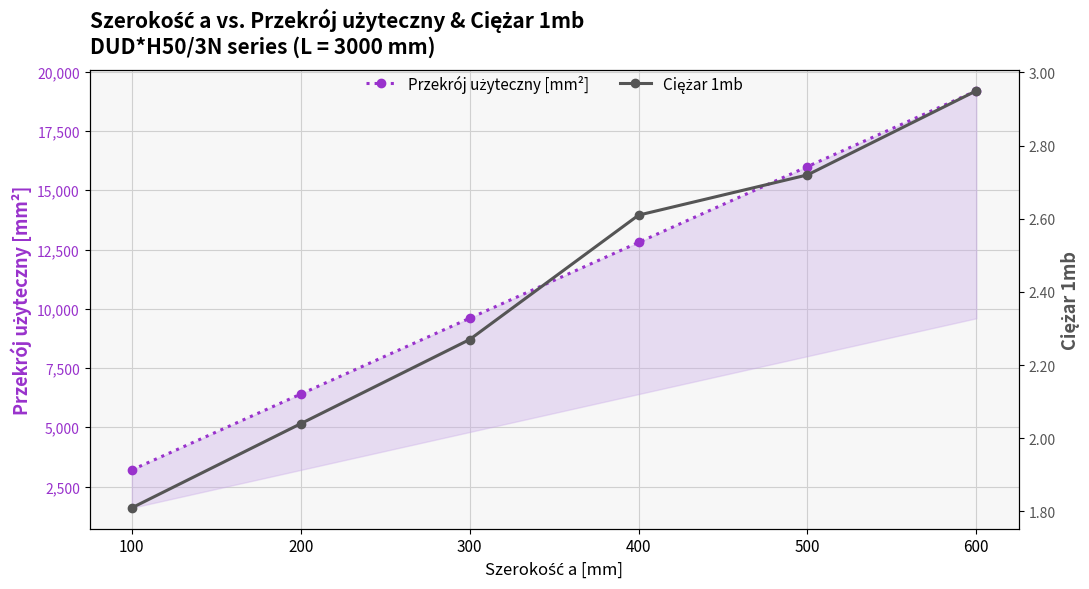

Is the value of Przekrój użyteczny [mm²] at 300 greater than the value of Ciężar 1mb at 300?

Yes